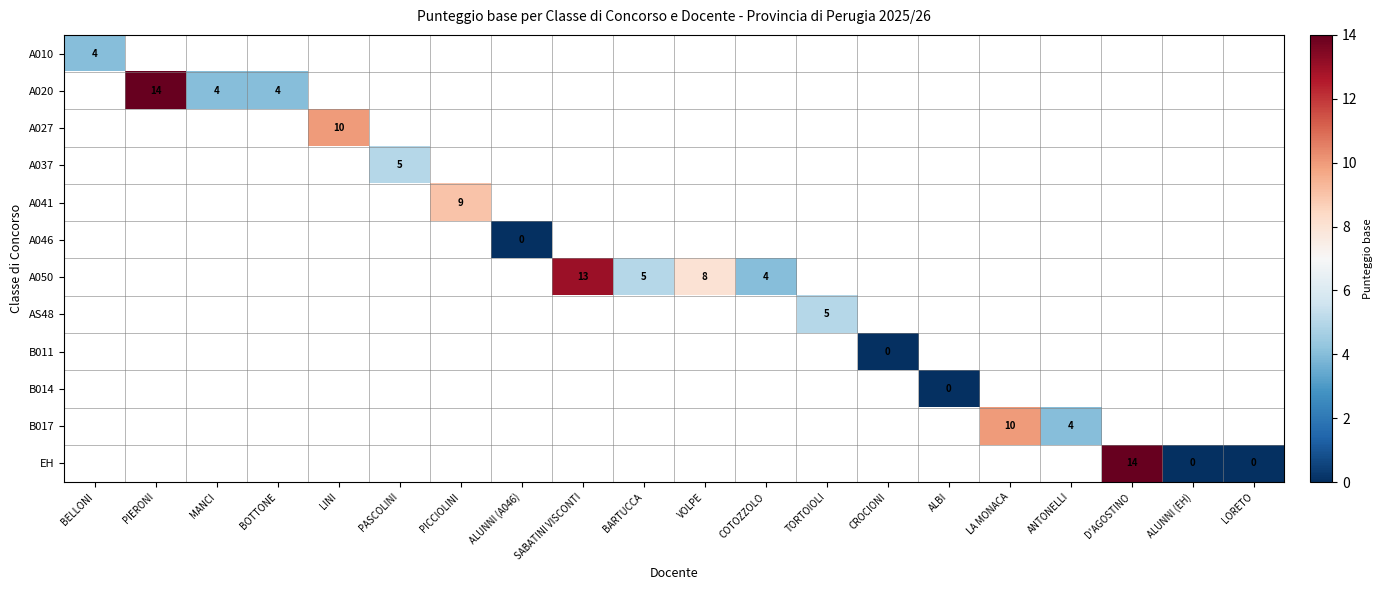

At which label does A010 reach its peak?

BELLONI